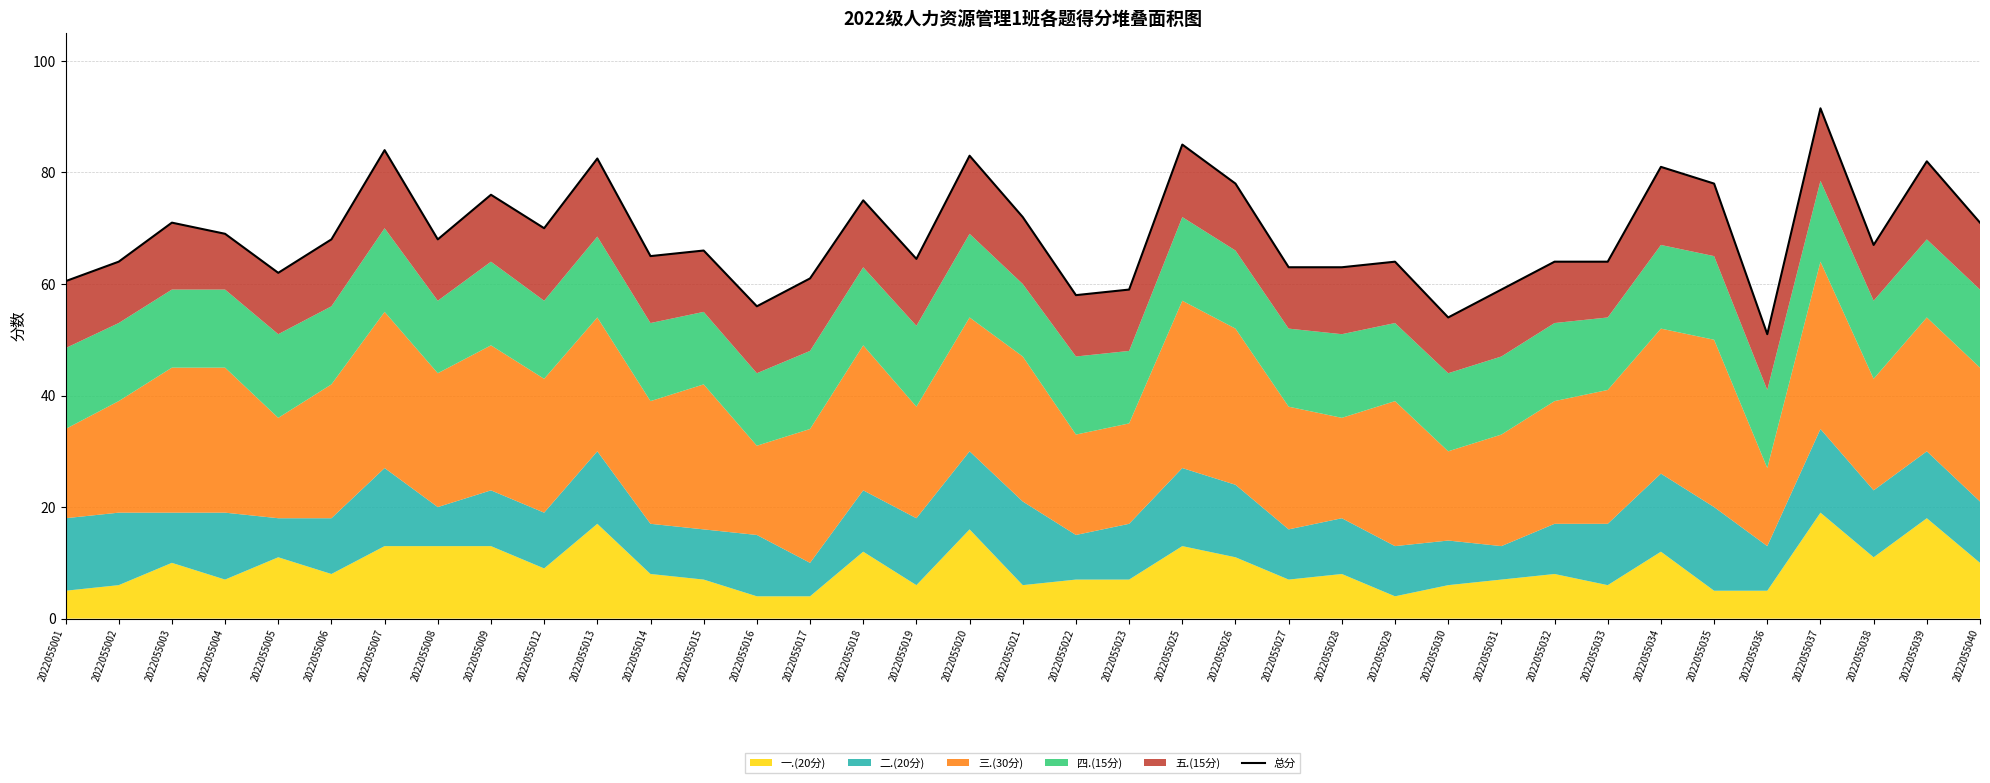

Which category has the lowest value across all series?

2022055036